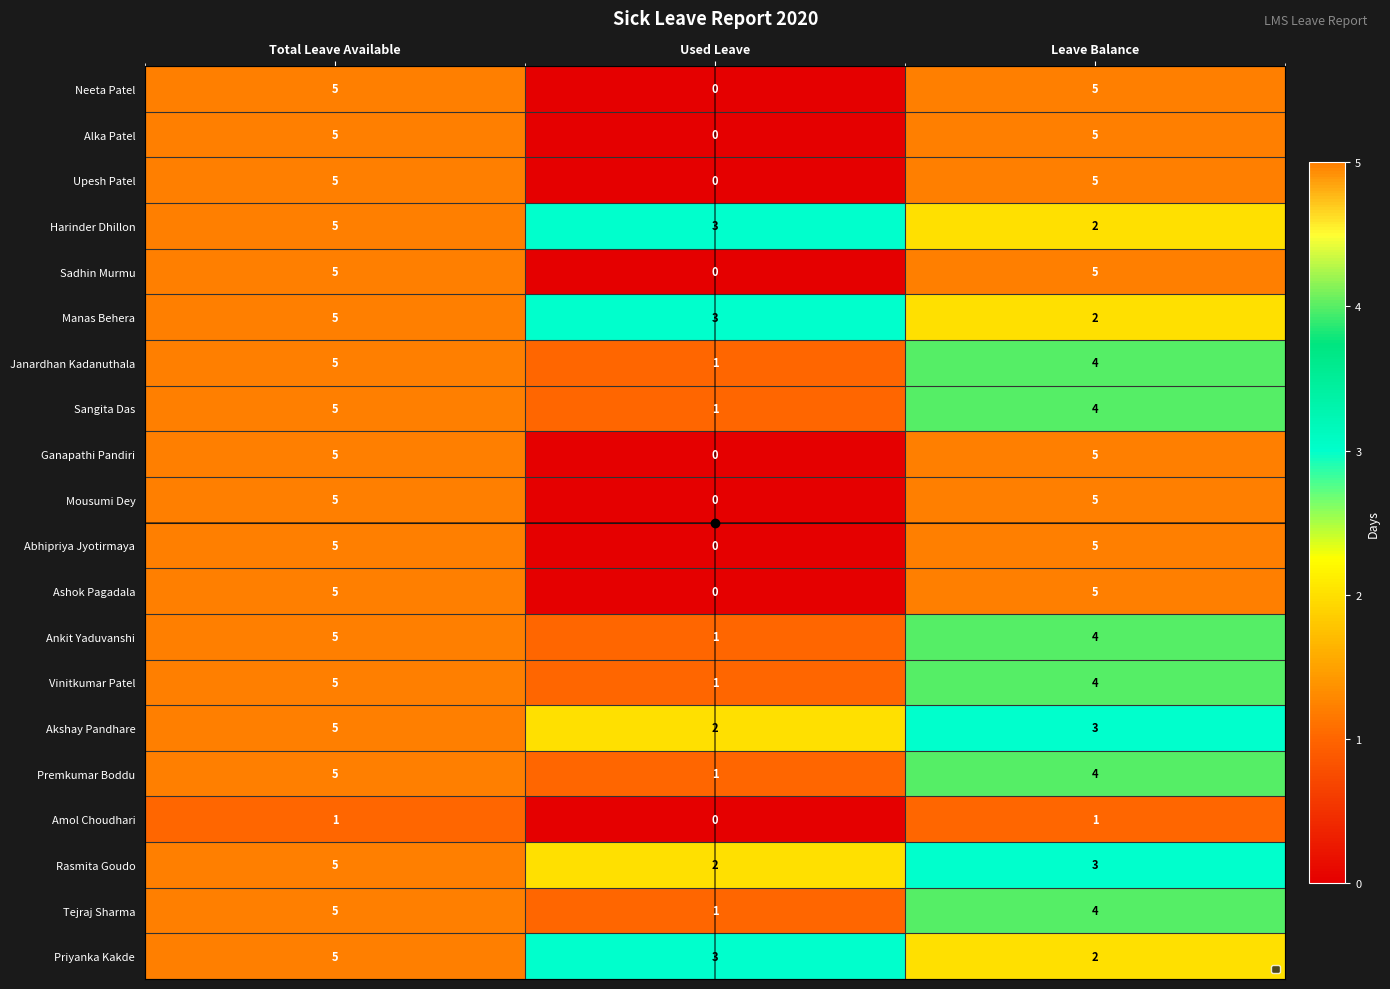

List the labels in order of Janardhan Kadanuthala value, largest first.

Total Leave Available, Leave Balance, Used Leave